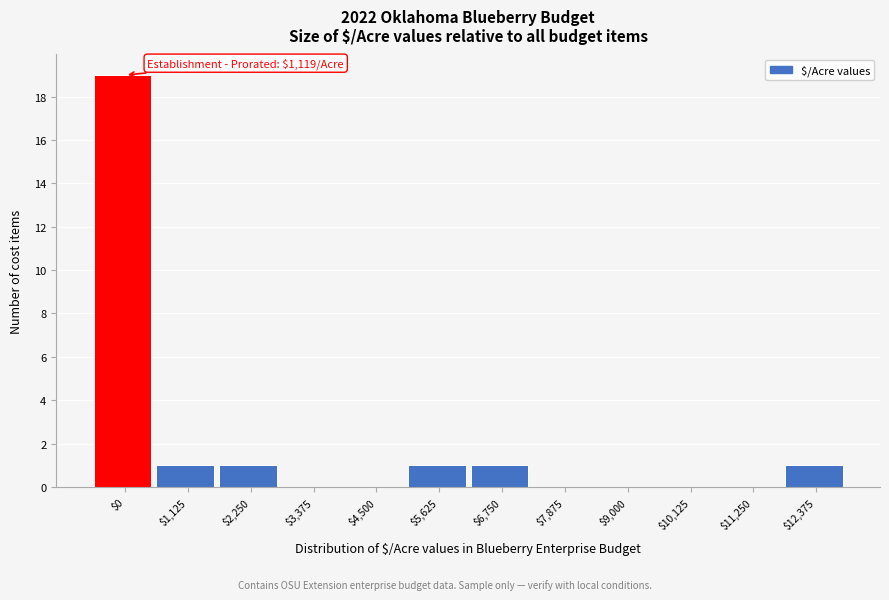

What is the greatest value displayed?

19